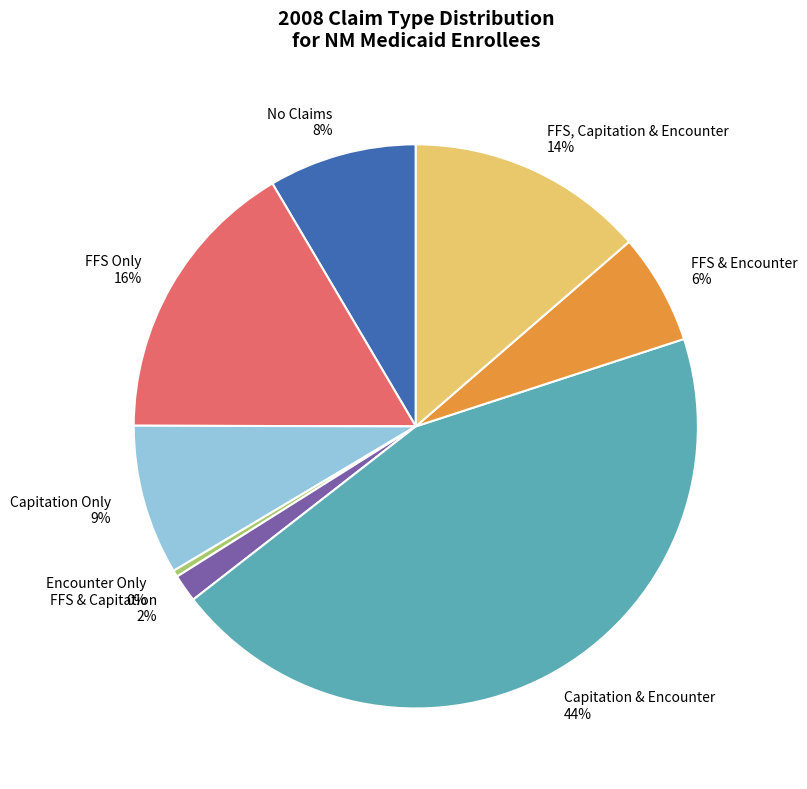

To the nearest percent, what portion does FFS & Encounter represent?

6%